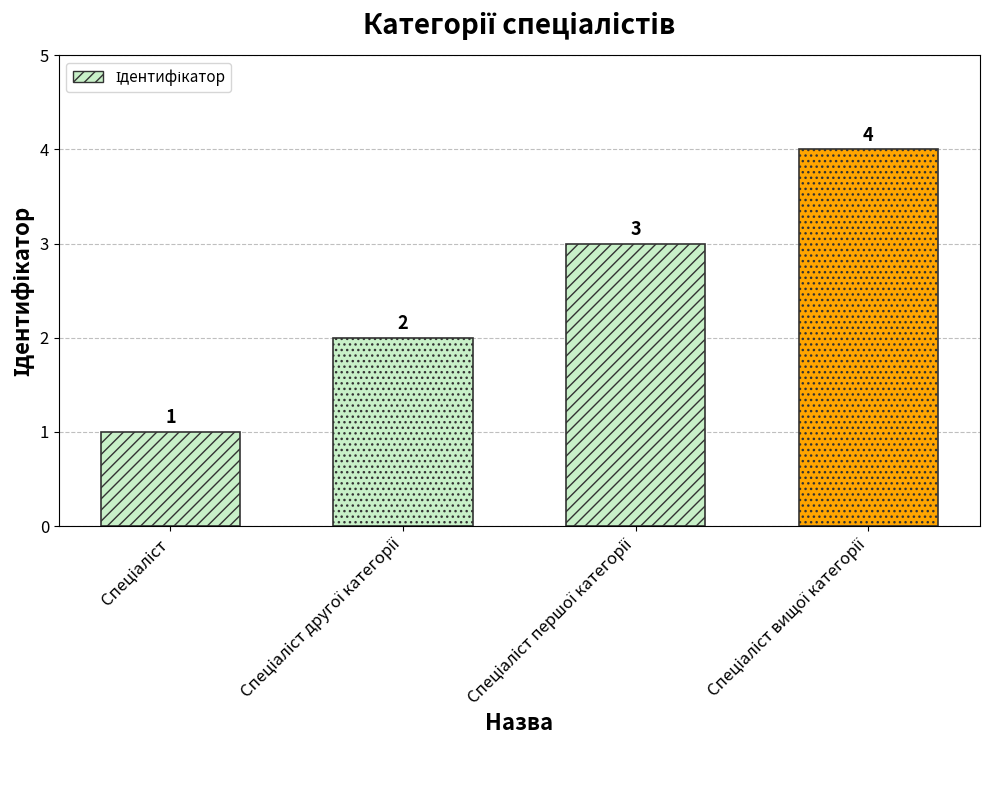

Count the values in the range 2 to 4.

3